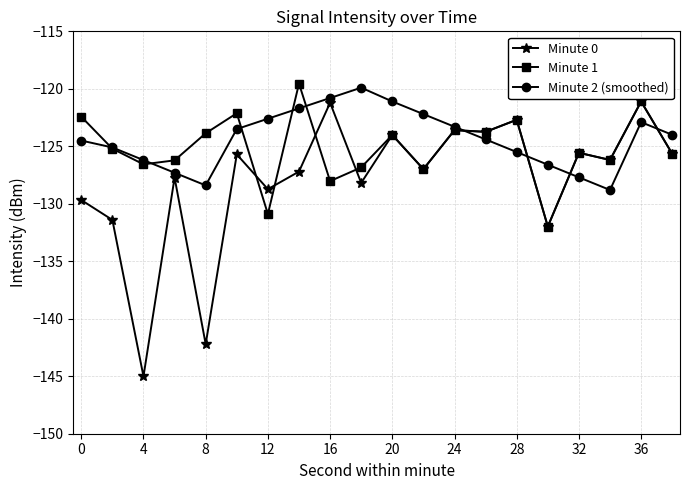

True or false: Minute 1 has more than 0 interior local peaks.

True